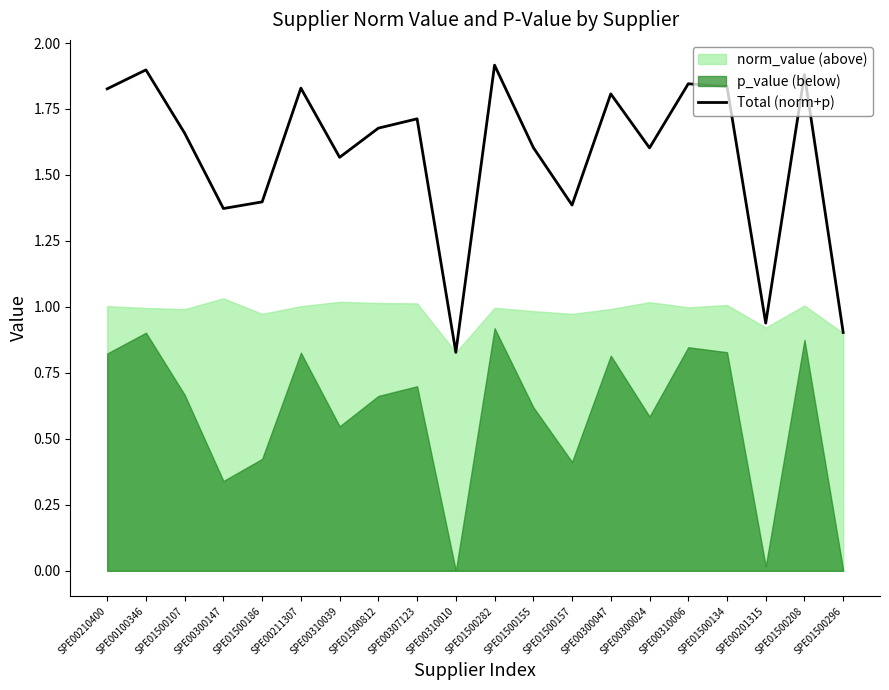

True or false: the data has more than 2 interior local peaks.

True